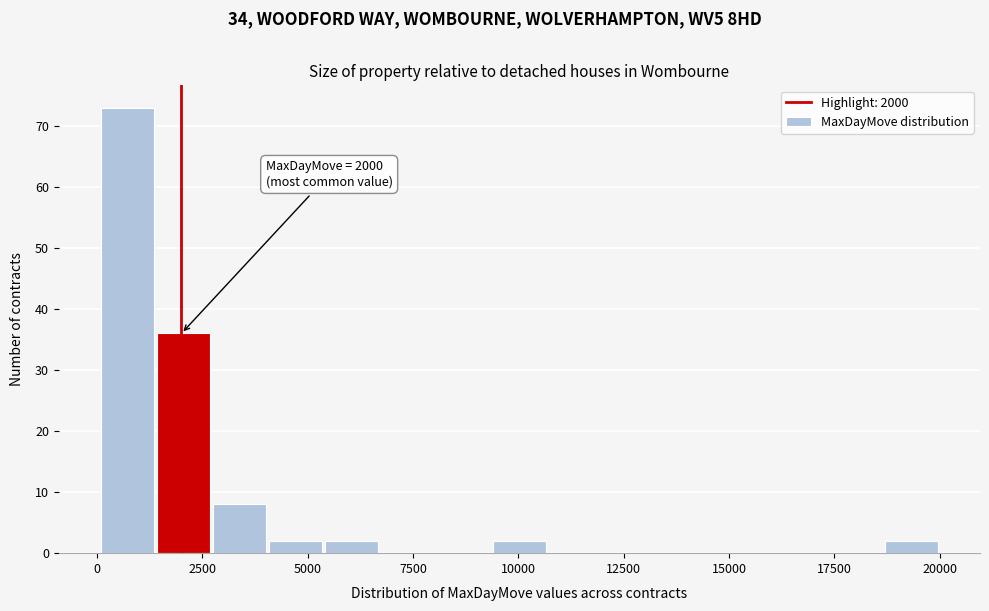

Read against the x-axis, roughly where is the centre of the tallest bar?

500